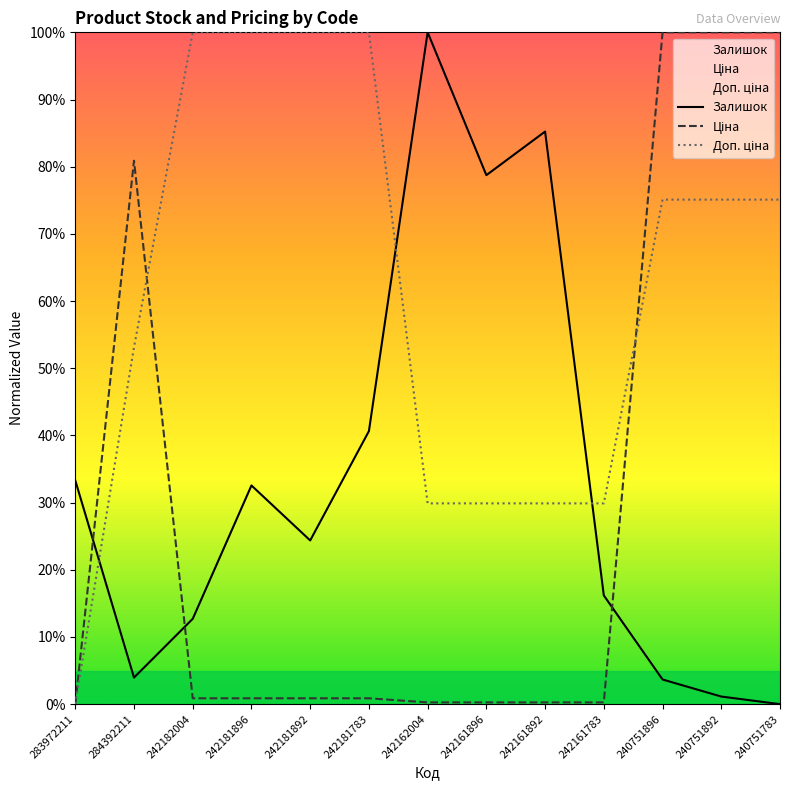

Is it true that Залишок equals 32.5 at 242181896?

True